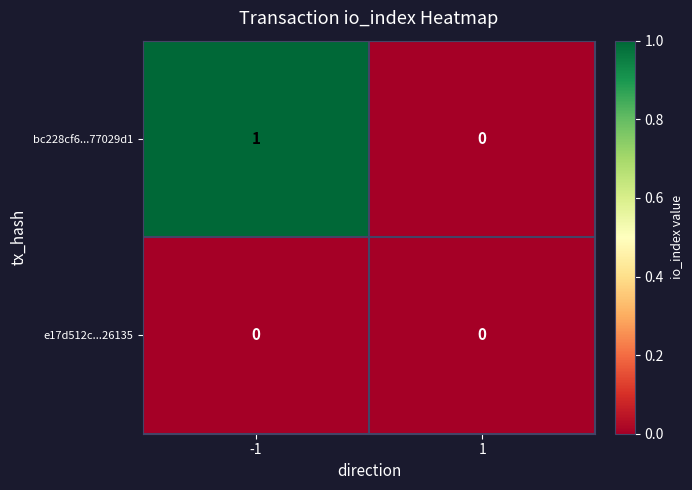

Is it true that e17d512c...26135 equals 0 at -1?

True